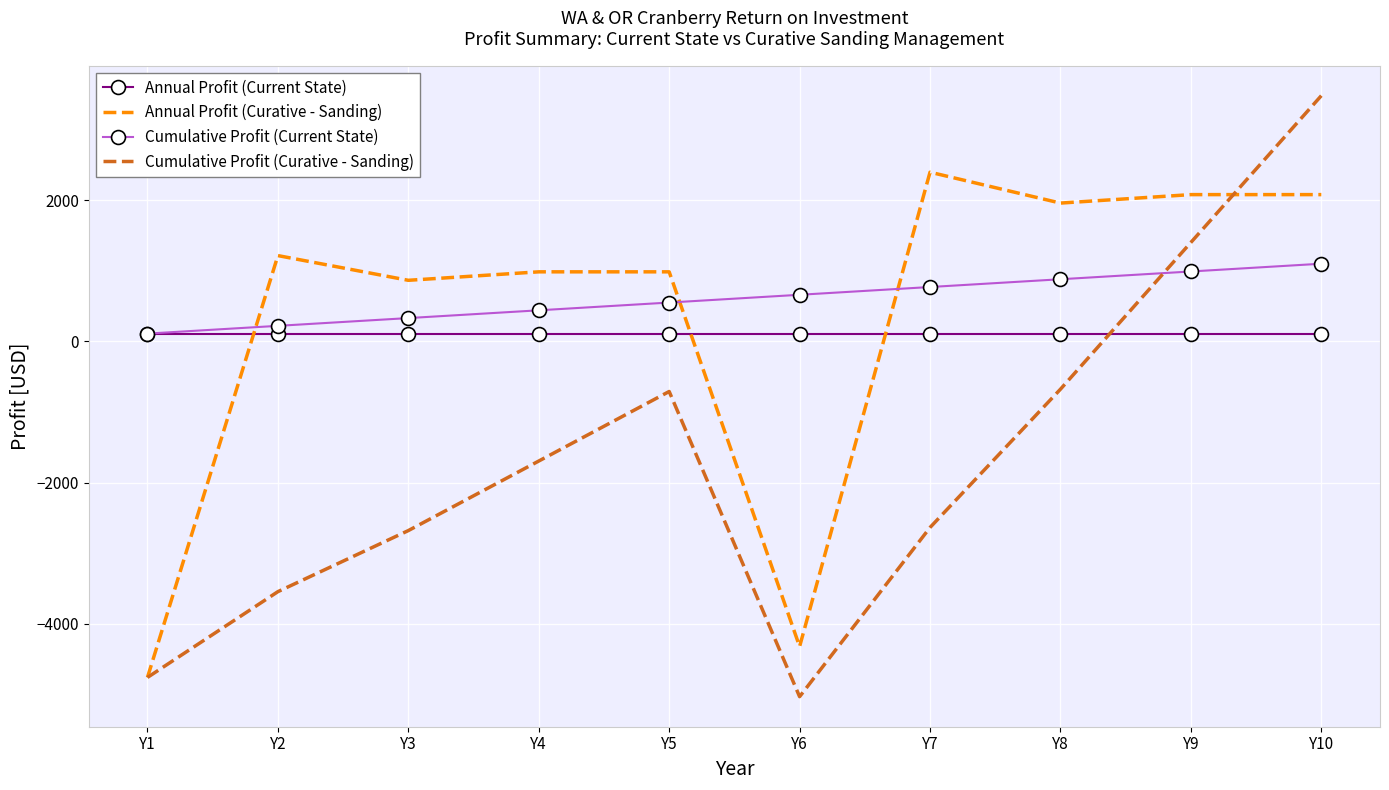

The Annual Profit (Curative - Sanding) series shows 716.2 at Y9. True or false?

False